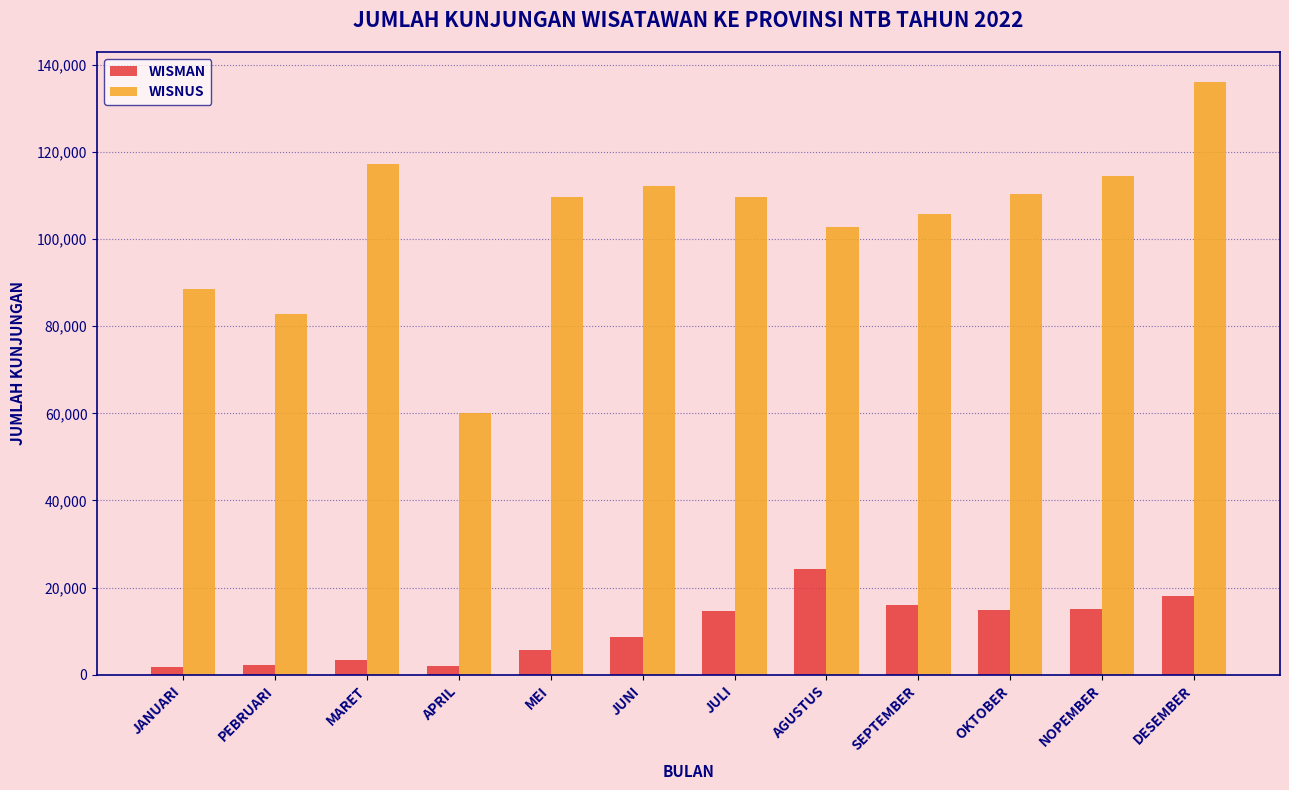

Which series has the widest spread of values?

WISNUS